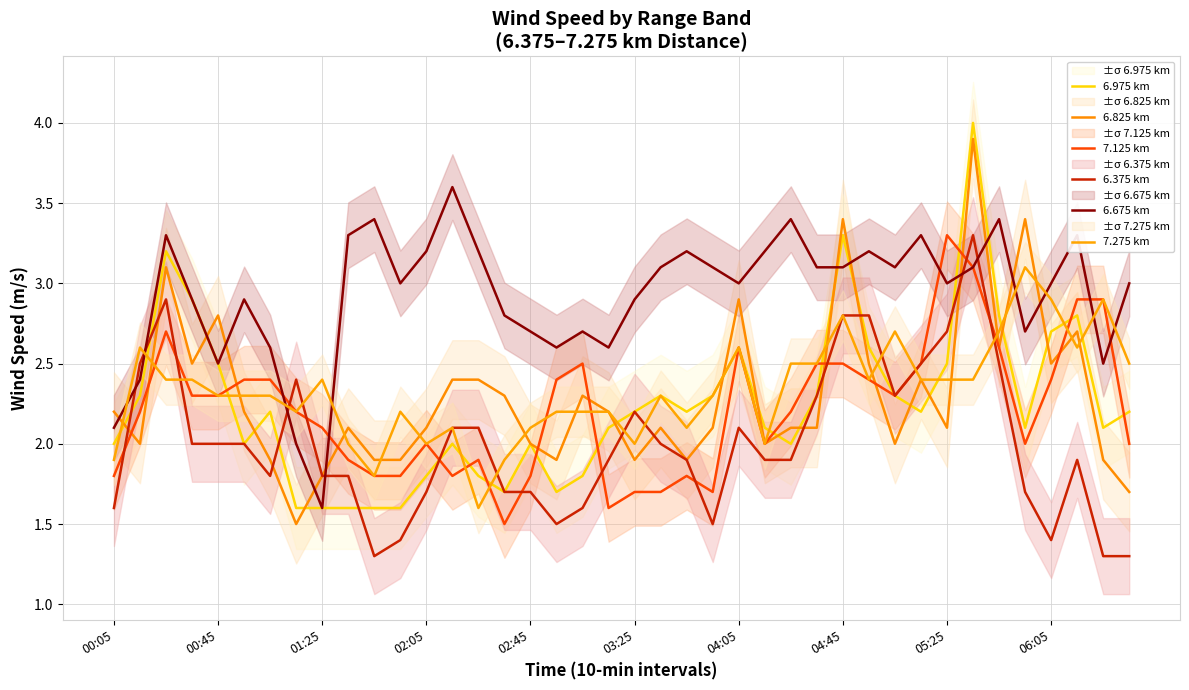

At which category is the sum across all series the highest?

33